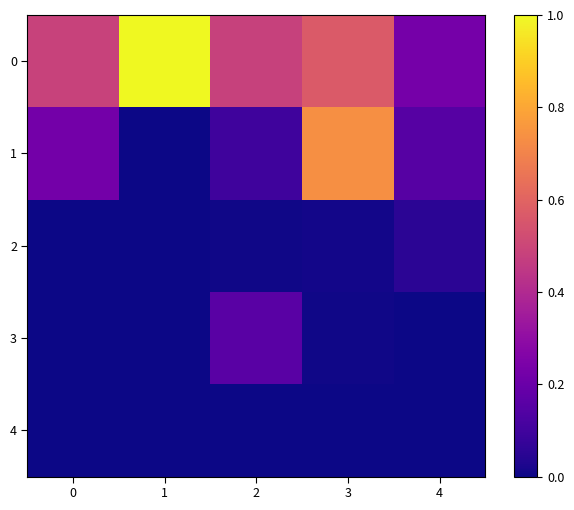

Which has a higher value, 1 or 3?

1